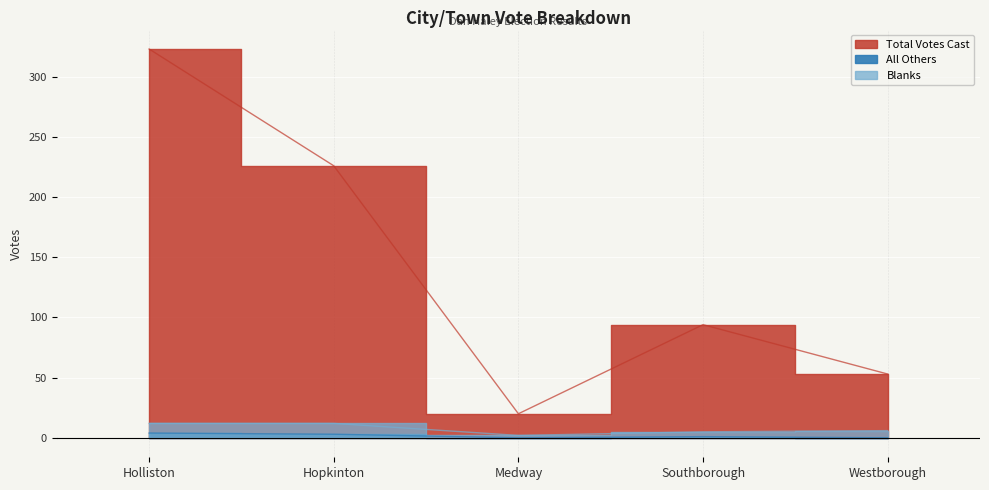

How many data points in All Others are above 1?

2